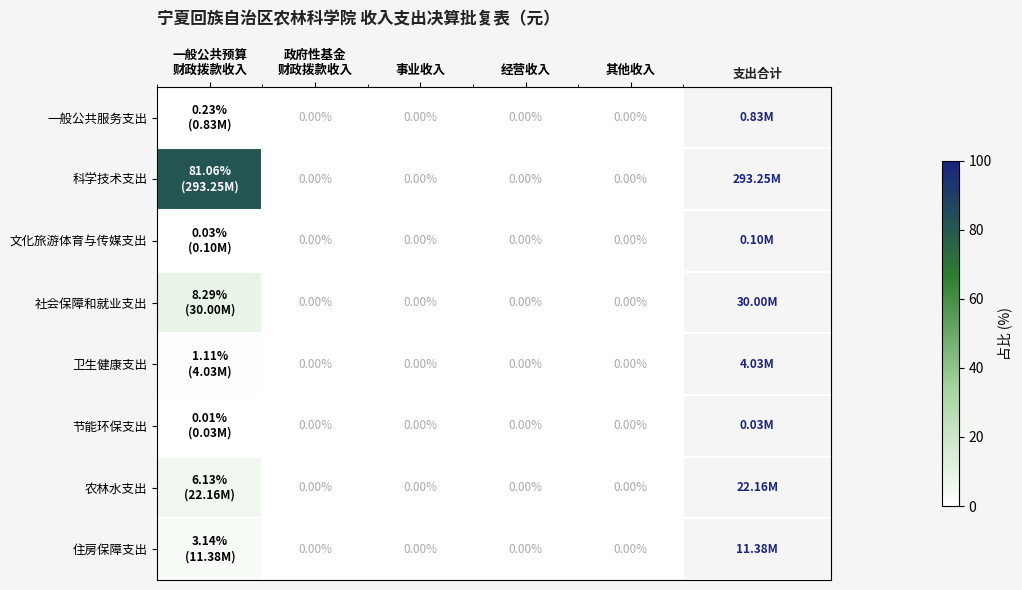

Which series has the largest range (max minus min)?

科学技术支出